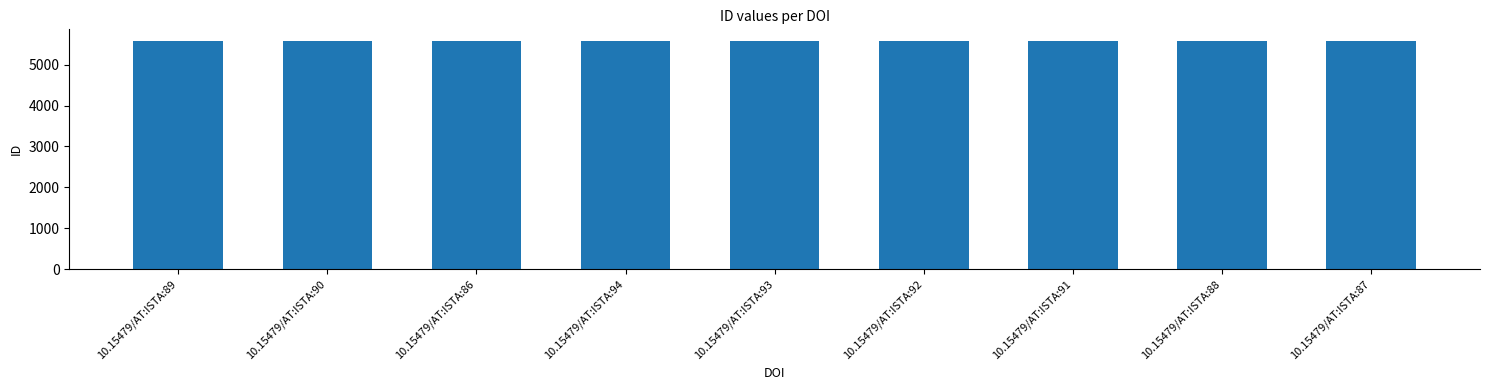

What is the sum of the values at 10.15479/AT:ISTA:90 and 10.15479/AT:ISTA:92?

11158